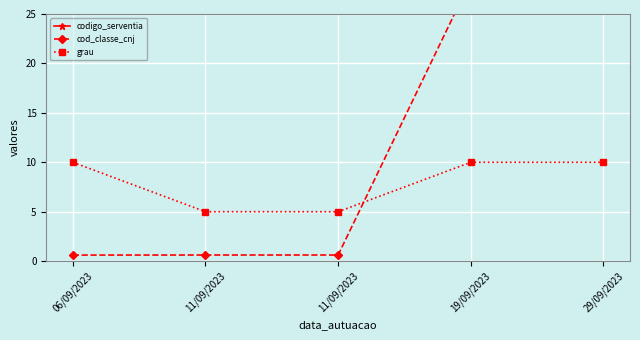

True or false: cod_classe_cnj has a value of 15.1 at 19/09/2023.

False